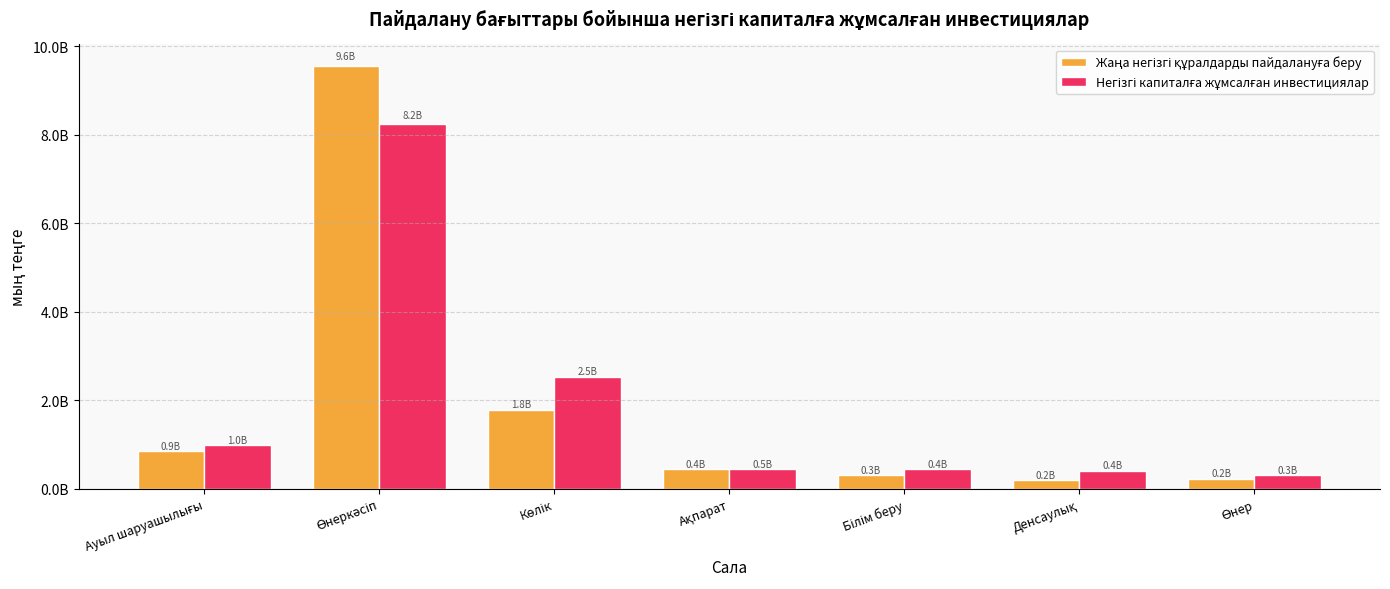

Does the chart contain stacked bars?

No